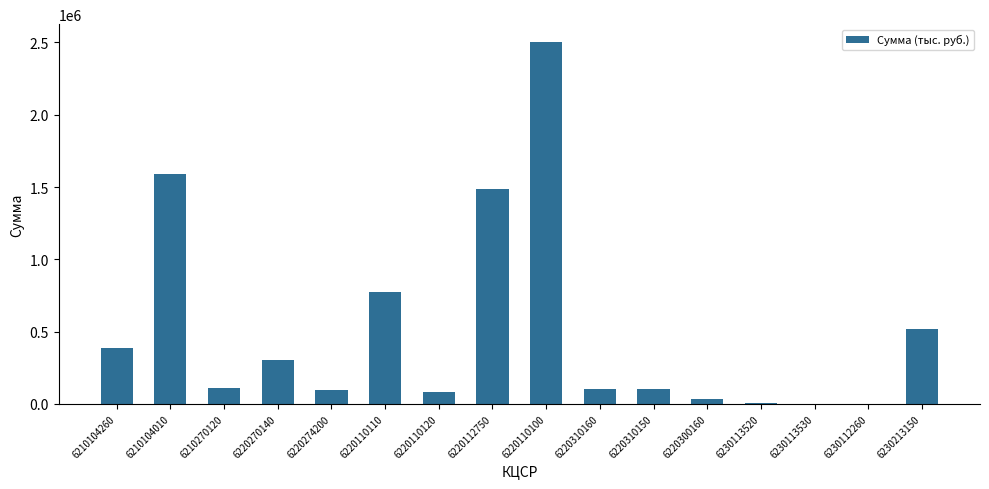

Where is the data nearest to the value 1250876?

6220112750